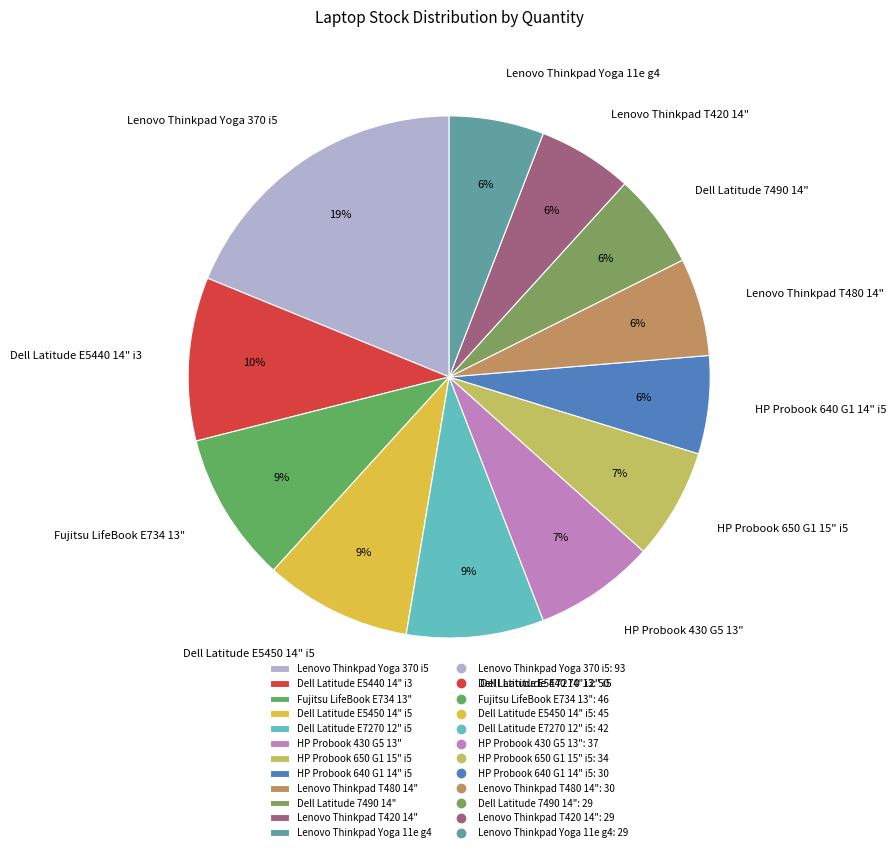

Do Lenovo Thinkpad T480 14" and Fujitsu LifeBook E734 13" together represent more than half of the pie?

No